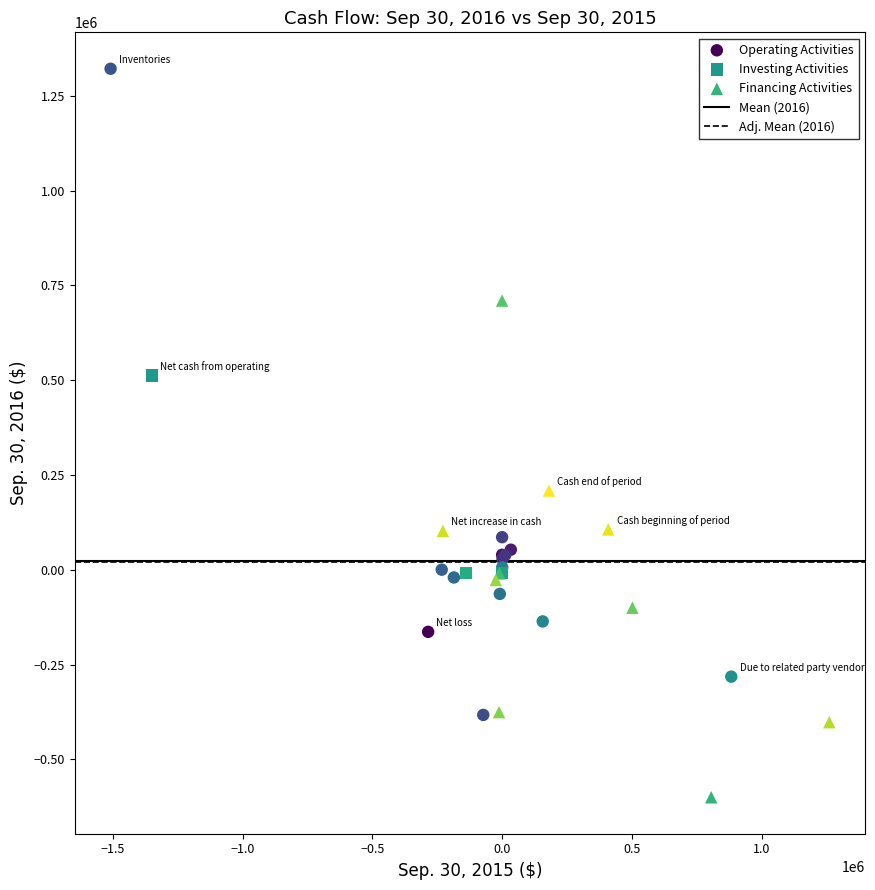

Which series contains the highest Y value?

Operating Activities